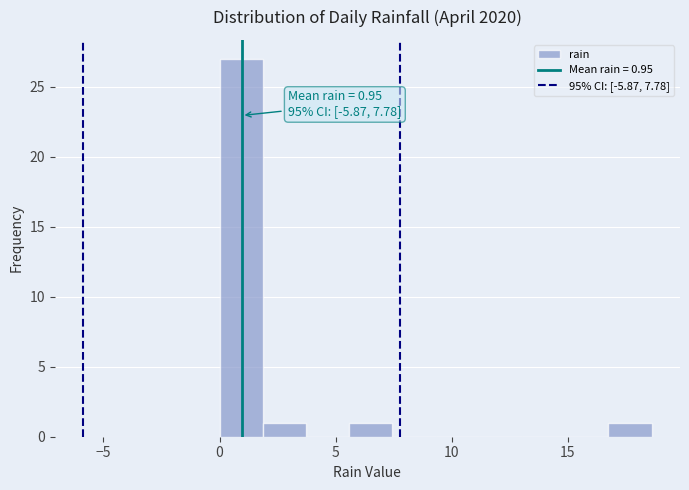

Read against the x-axis, roughly where is the centre of the tallest bar?

1.0